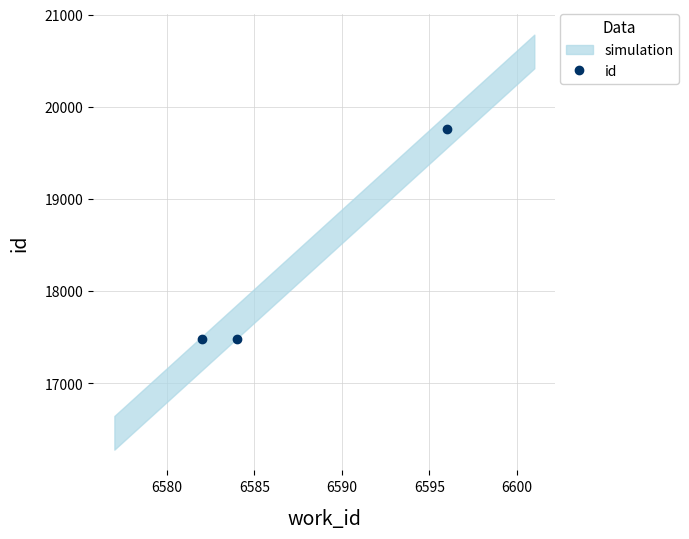

What is the value of the id point at the 1st from the left?

17480